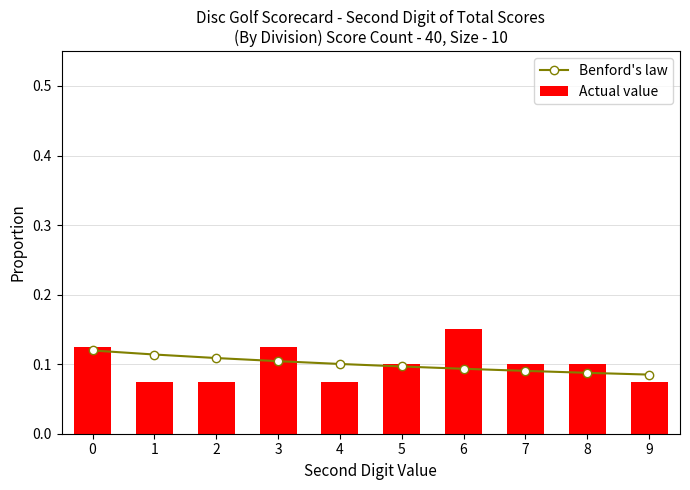

What is the value of the Benford's law bar at the 1st from the left?

0.1